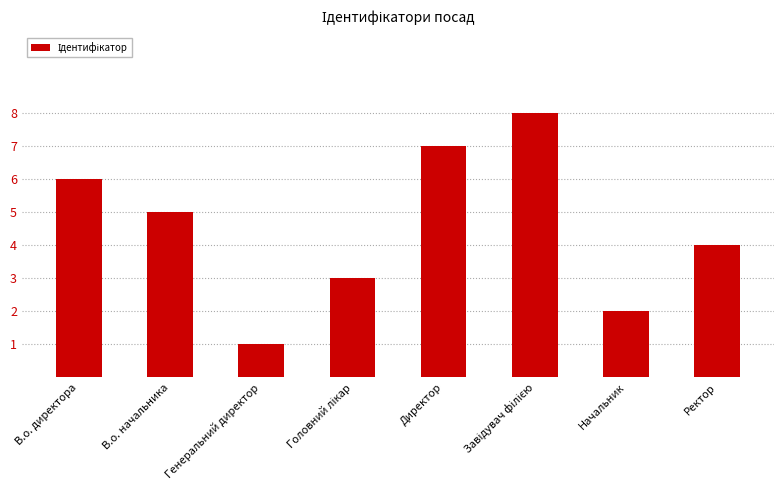

Which category has the lowest value across all series?

Генеральний директор